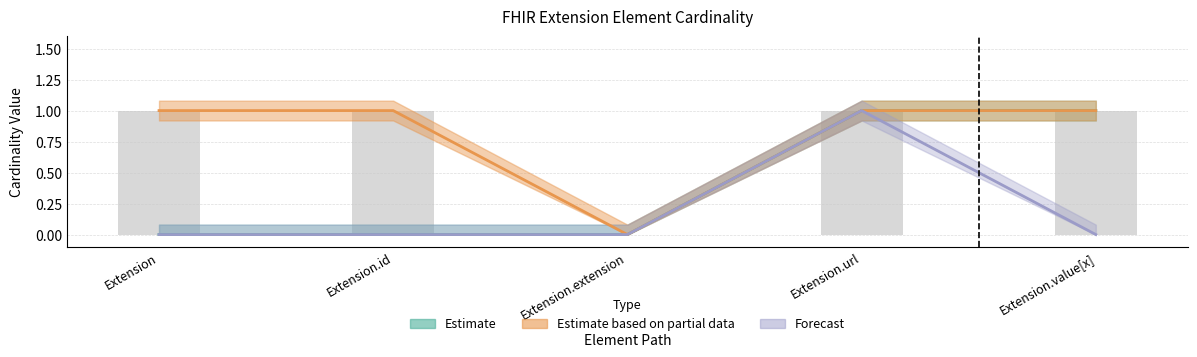

Reading left to right, list all the values displayed in this chart.

Min: Extension=0	Extension.id=0	Extension.extension=0	Extension.url=1	Extension.value[x]=1
Max: Extension=1	Extension.id=1	Extension.extension=0	Extension.url=1	Extension.value[x]=1
Base Min: Extension=0	Extension.id=0	Extension.extension=0	Extension.url=1	Extension.value[x]=0